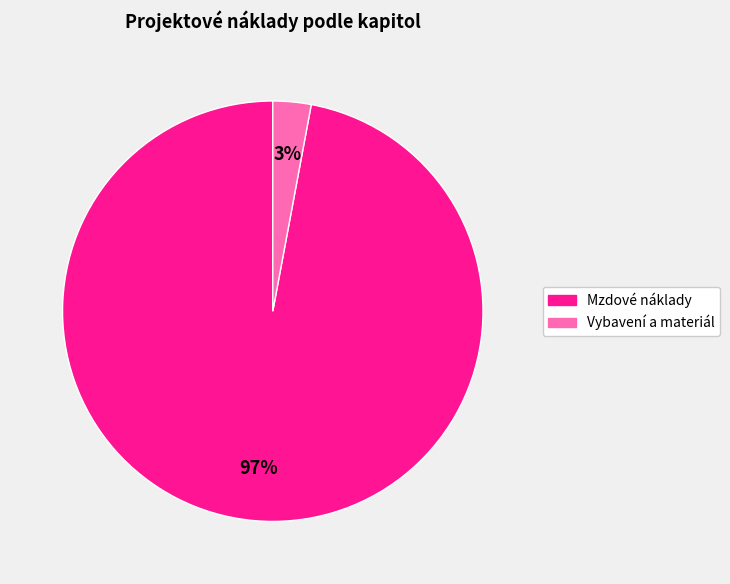

To the nearest percent, what is the difference between the largest and smallest slice percentages?

94%